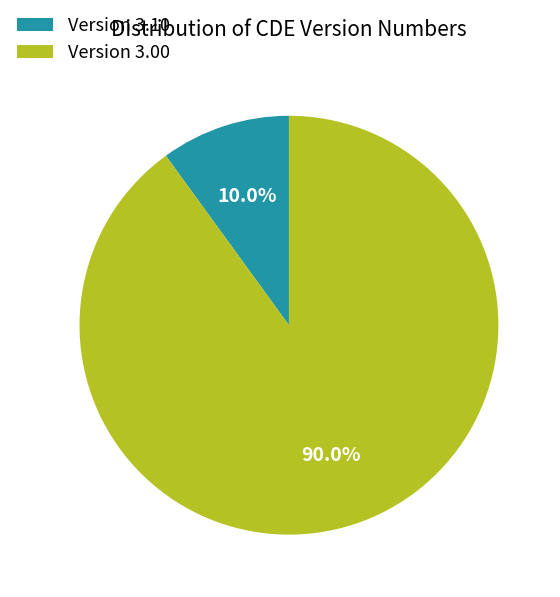

What is the ratio of the value at Version 3.00 to the value at Version 3.10?

9.0